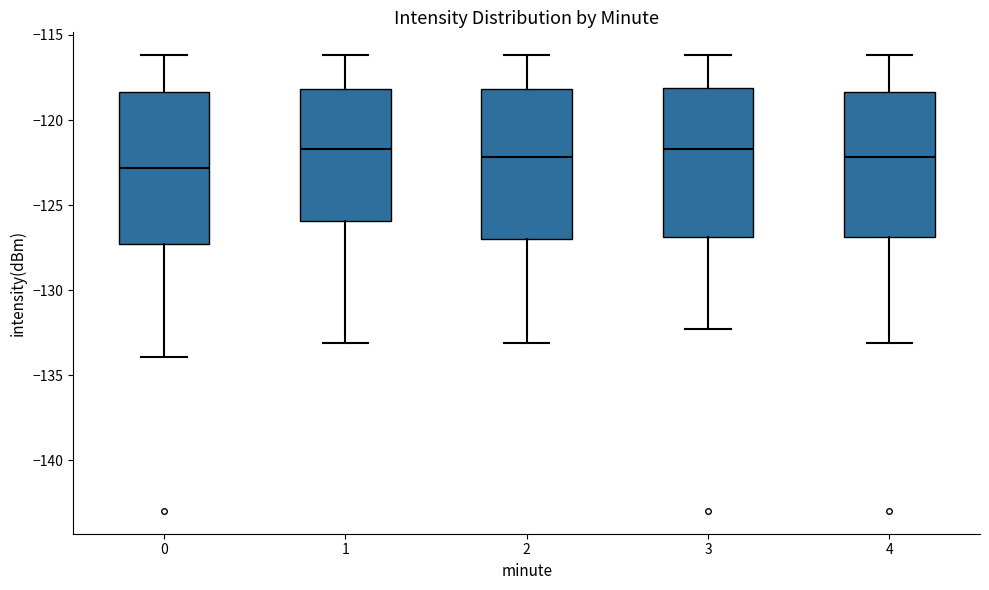

Reading left to right, read every box against the y-axis: the position of its median line, the range the box covers, and the ends of its whiskers. The values are not printed on the chart, so give them approximately, as read against the axis.

0: median -123.0, box -127.5 to -118.5, whiskers -134.0 to -116.0
1: median -121.5, box -126.0 to -118.0, whiskers -133.0 to -116.0
2: median -122.0, box -127.0 to -118.0, whiskers -133.0 to -116.0
3: median -121.5, box -127.0 to -118.0, whiskers -132.5 to -116.0
4: median -122.0, box -127.0 to -118.5, whiskers -133.0 to -116.0